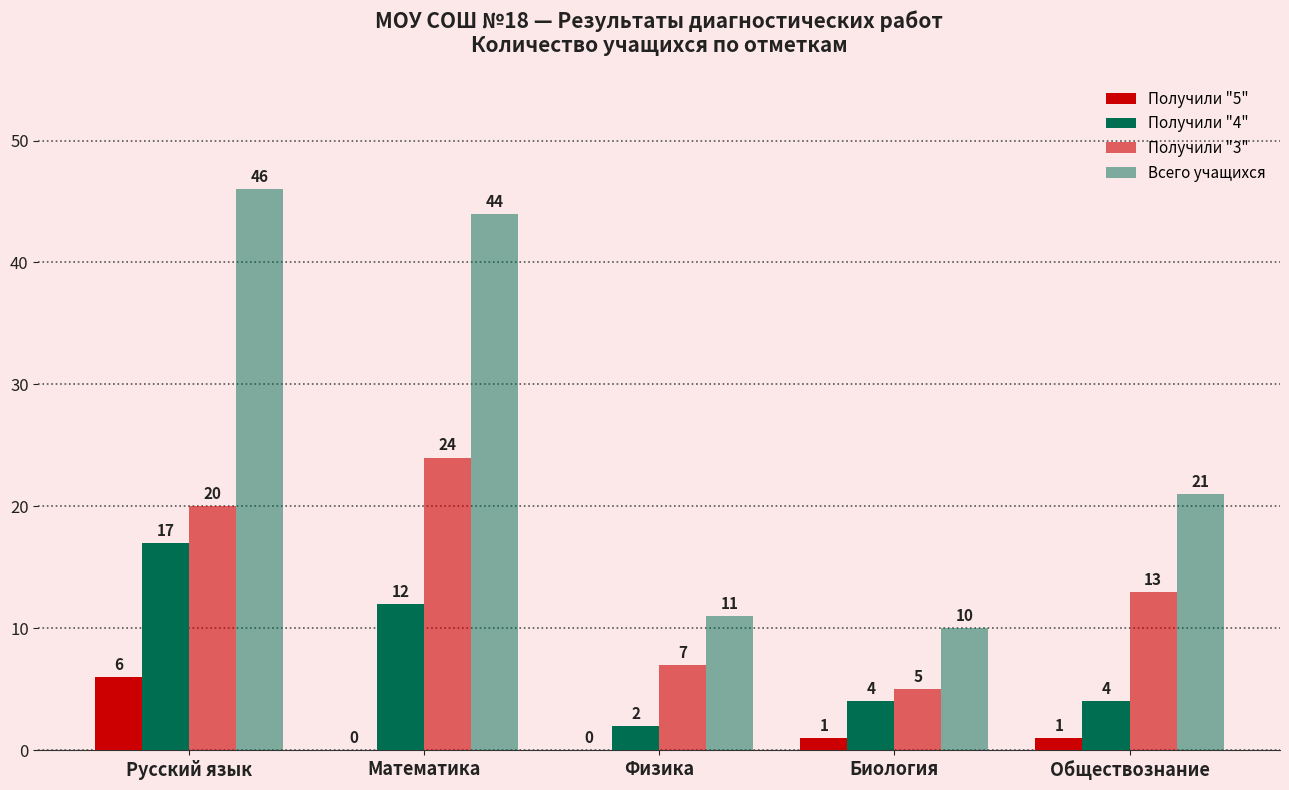

At which label is Получили "4" closest to 9?

Математика